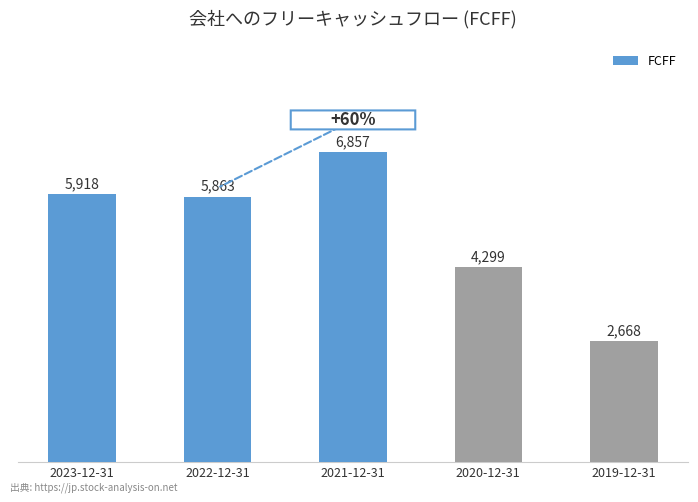

What is the difference between the values at 2019-12-31 and 2022-12-31?

3195